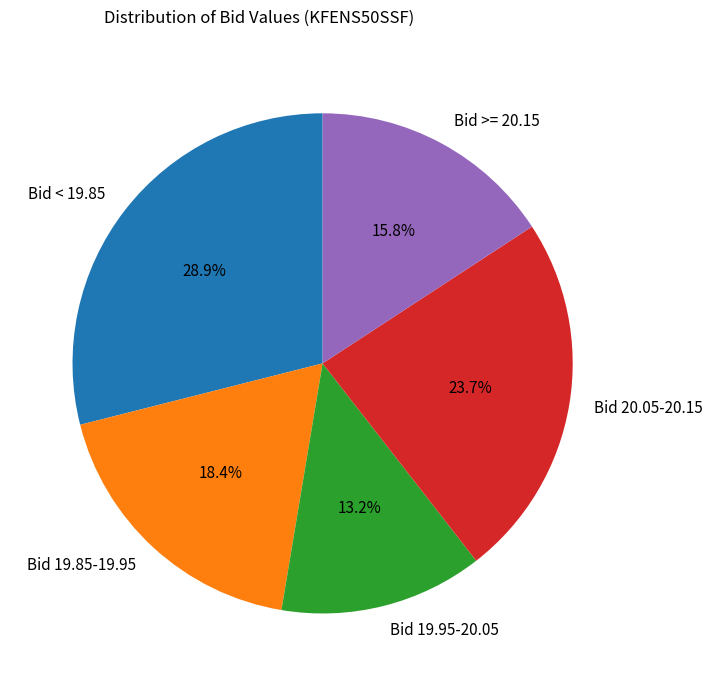

Which has a higher value, Bid 19.95-20.05 or Bid 19.85-19.95?

Bid 19.85-19.95